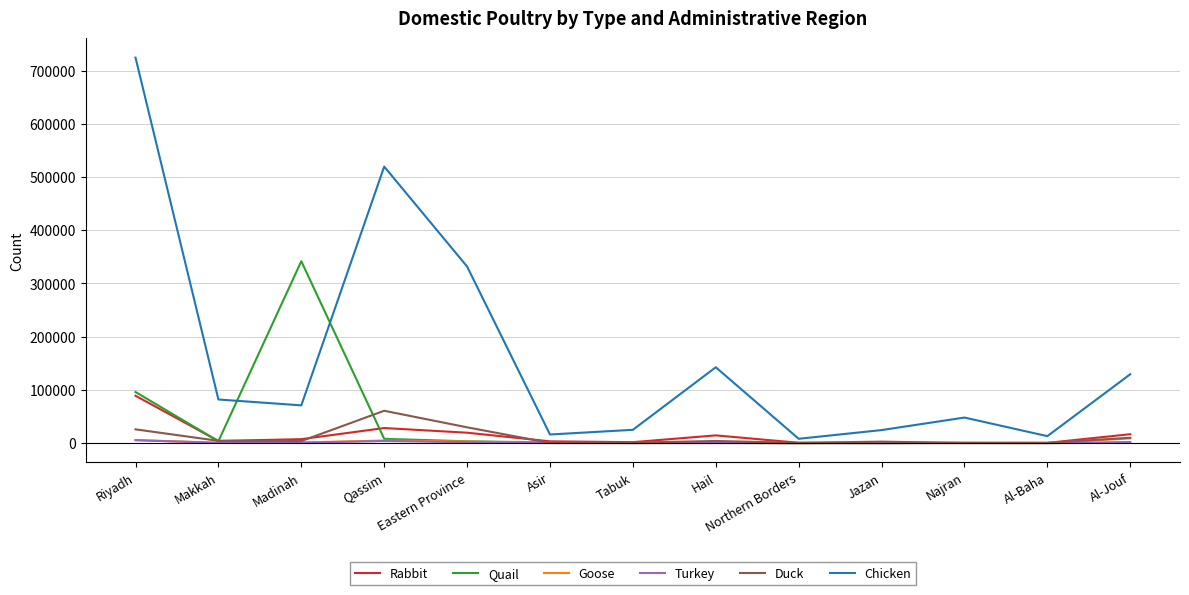

At which category is the sum across all series the highest?

Riyadh